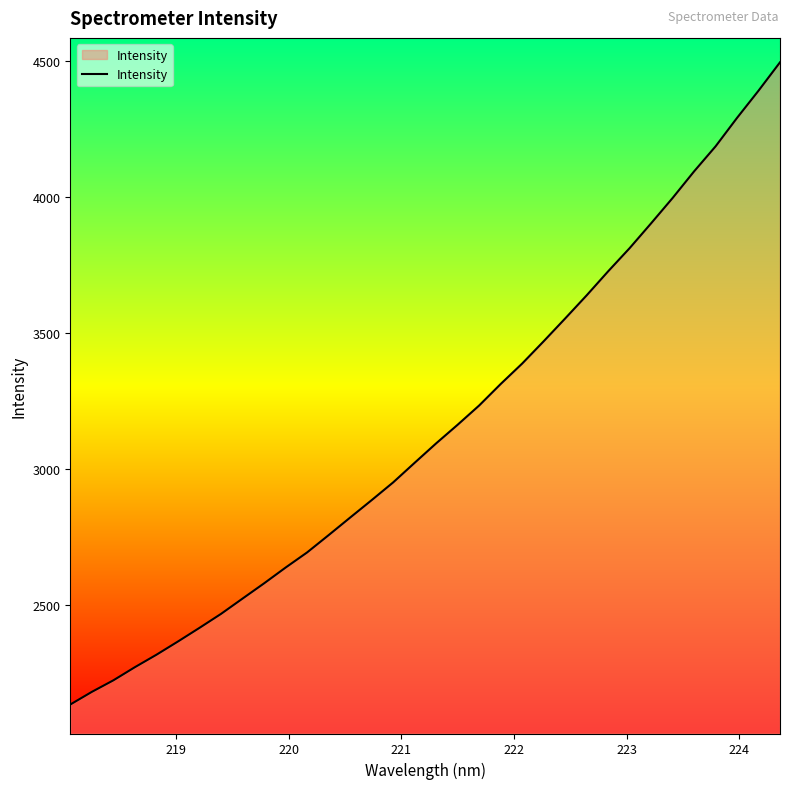

What is the minimum value shown in the chart?

2133.1